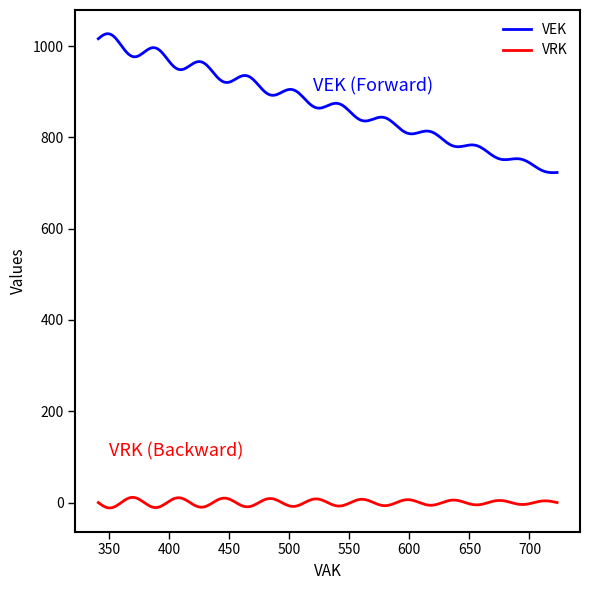

Count the number of categories in the chart.

300